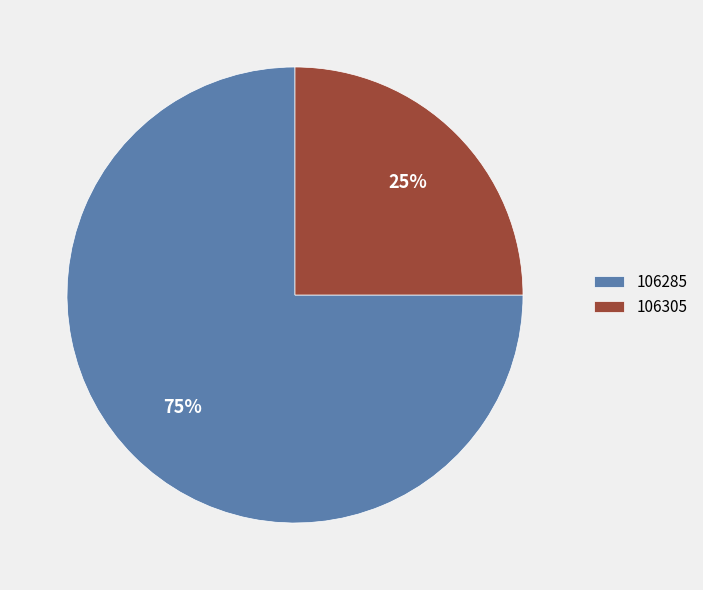

Is it true that 106285 is 68% of the pie?

False